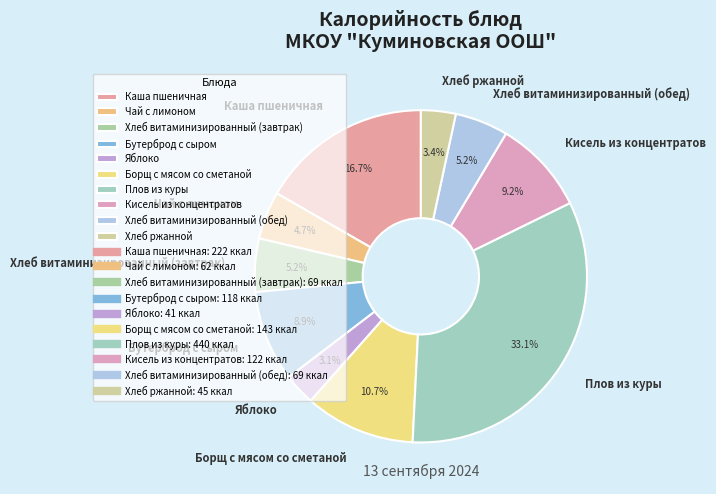

What is the total percentage of Плов из куры and Яблоко?

36.1%